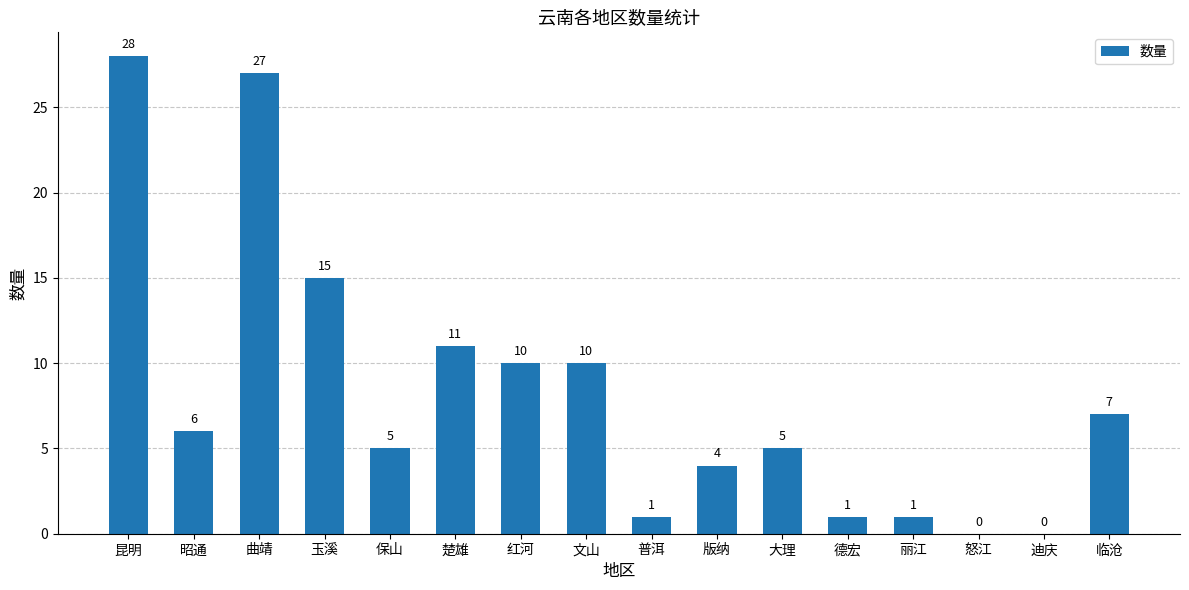

What is the greatest value displayed?

28